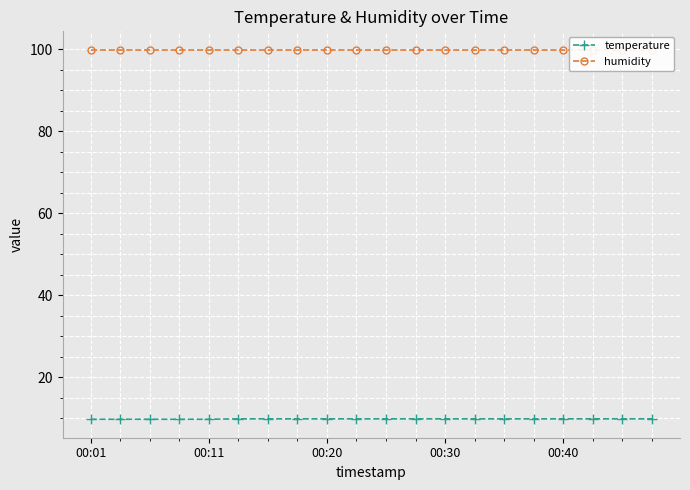

Which category has the lowest value in the temperature series?

00:01